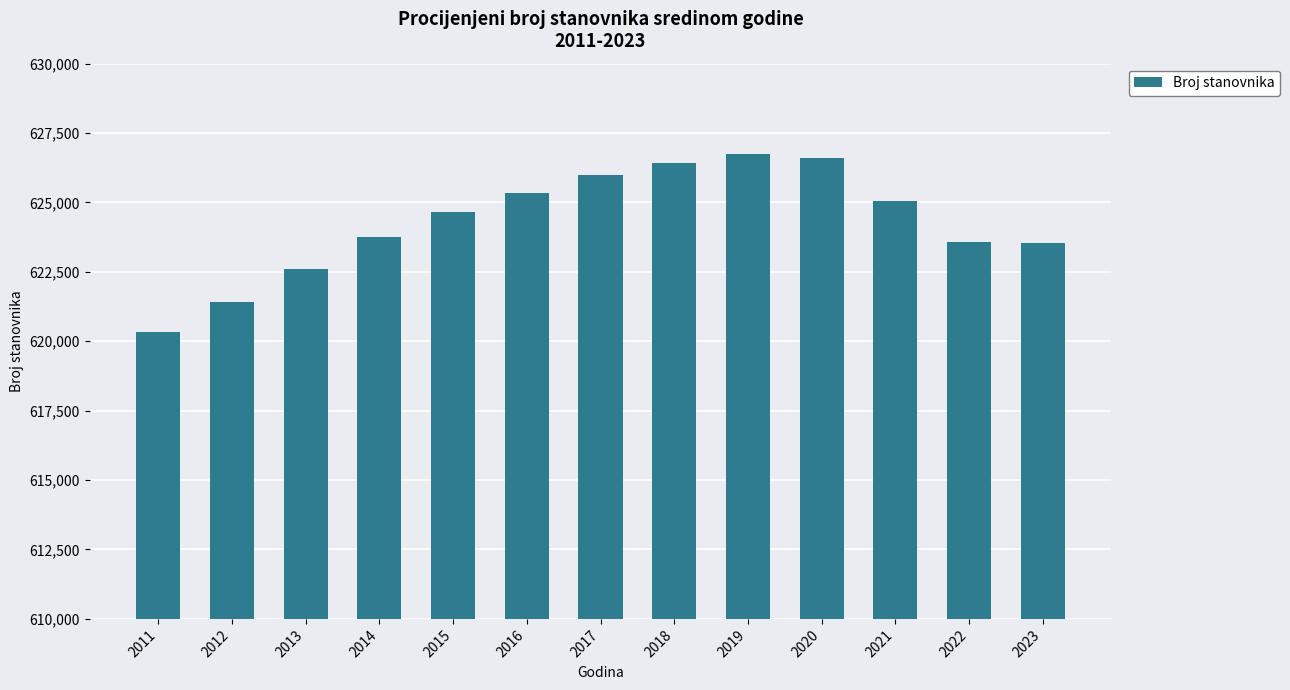

What is the difference between the second highest and second lowest values?

5172